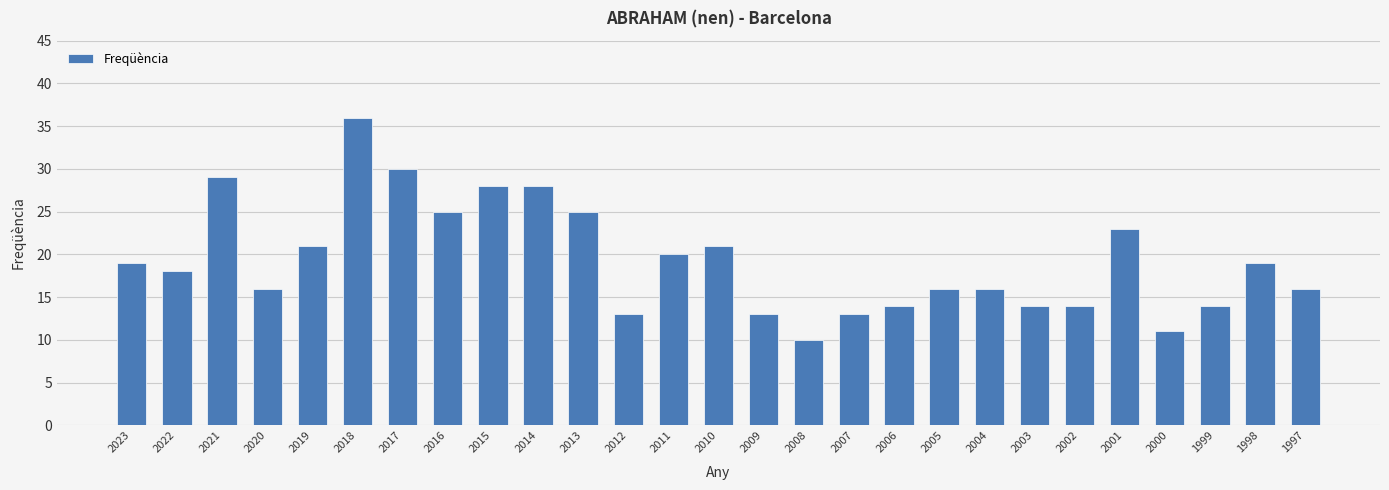

What is the sum of the values at 1997 and 2008?

26